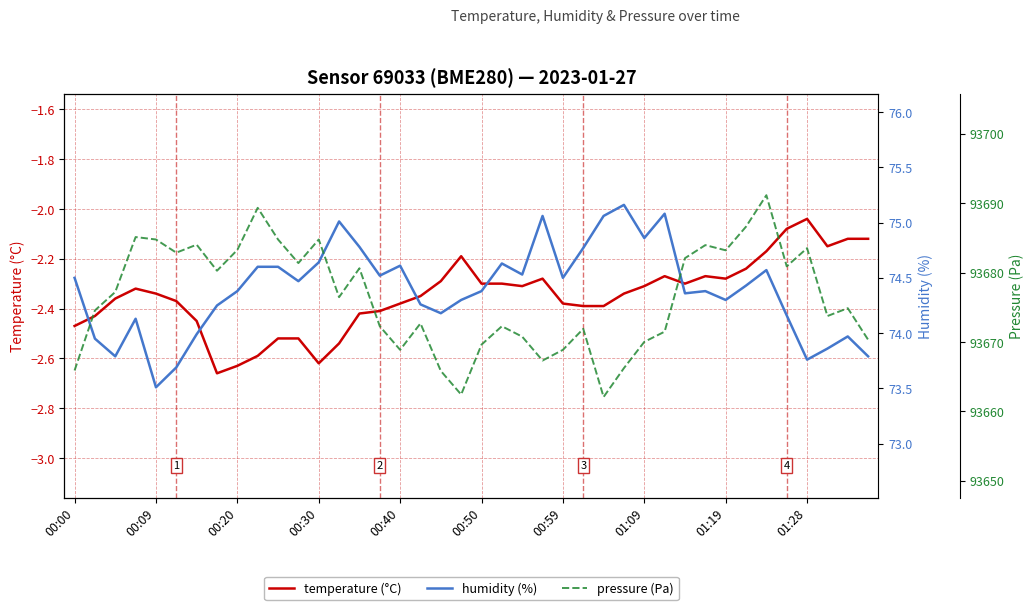

True or false: pressure (Pa) has more than 2 interior local peaks.

True